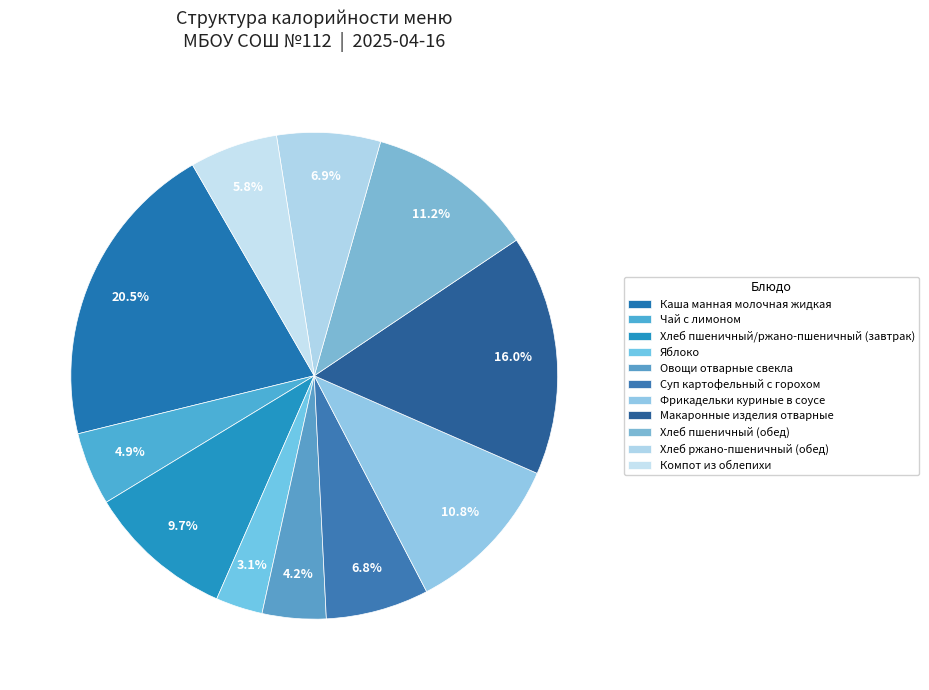

How much of the chart is everything except Компот из облепихи?

94.2%